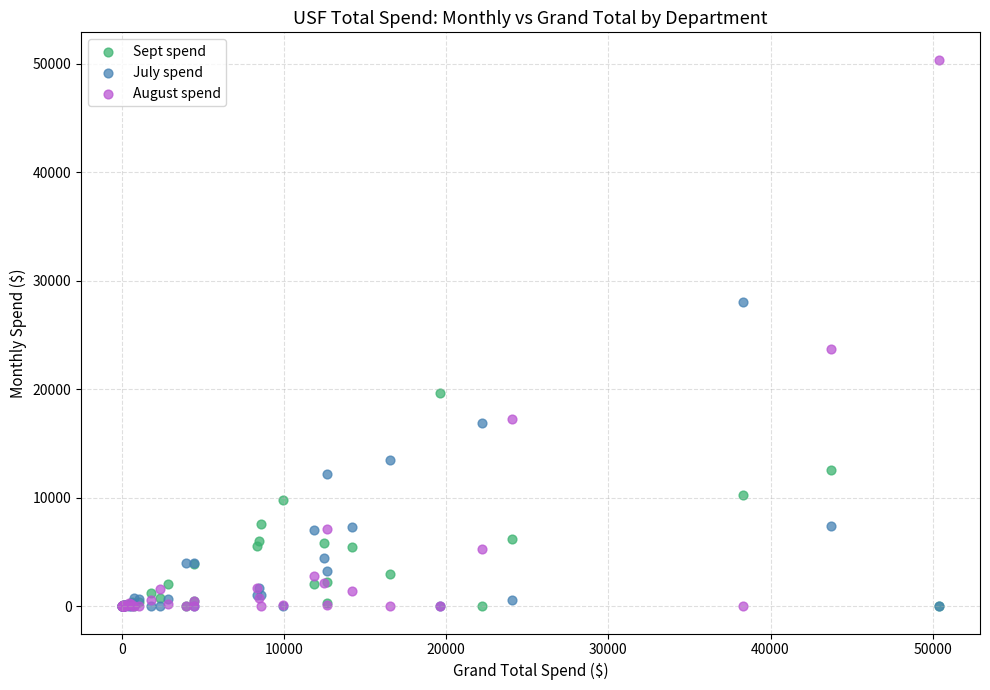

Across all series, what Y value is closest to 25200?

23734.7